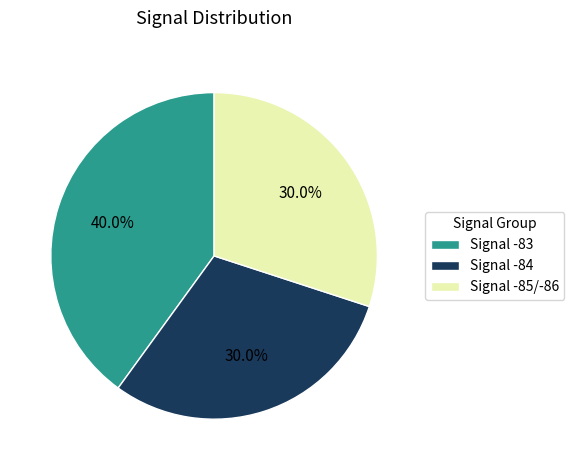

Is there a majority slice in this chart?

No